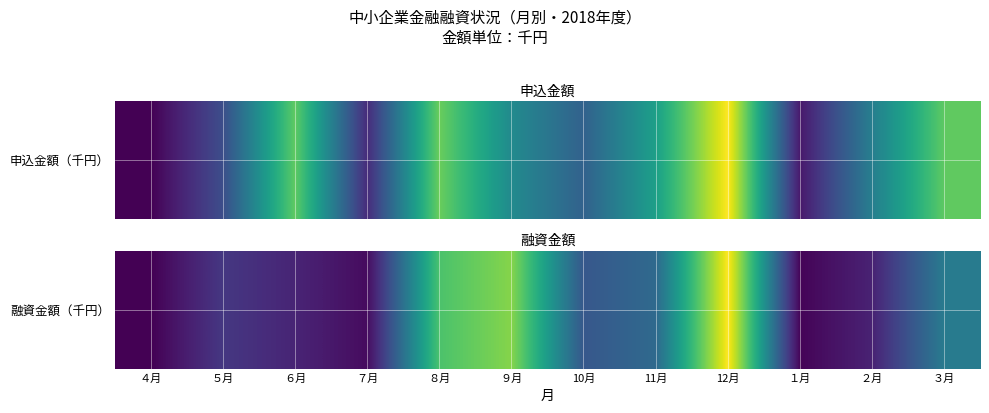

What is the sum of the values at ８月 and １月?

50000